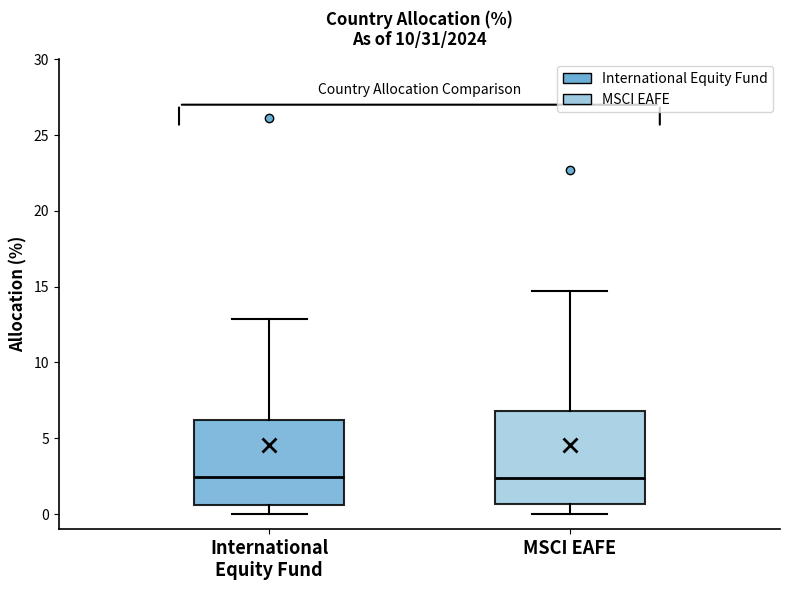

Comparing the boxes themselves (not the whiskers), which one is the tallest?

MSCI EAFE